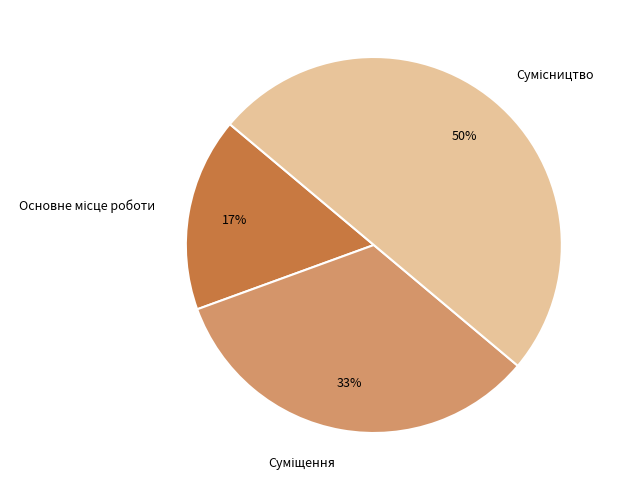

To the nearest percent, what is the difference between the largest and smallest slice percentages?

33%